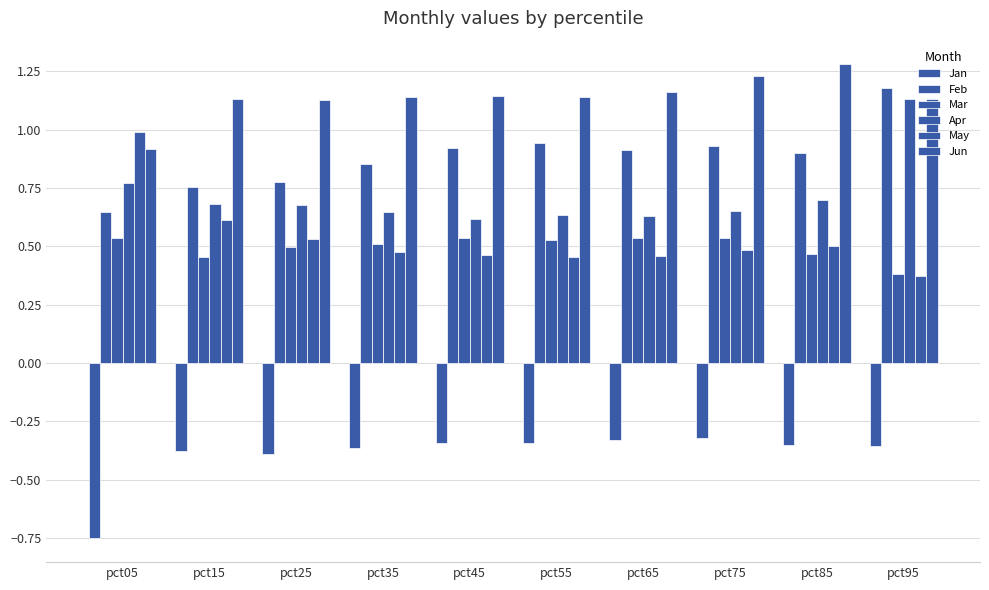

What is the total value across all series at pct55?

3.4